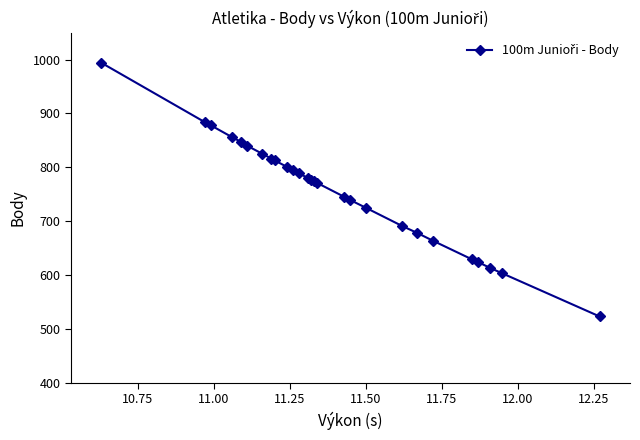

What is the difference between the second highest and minimum values?

361